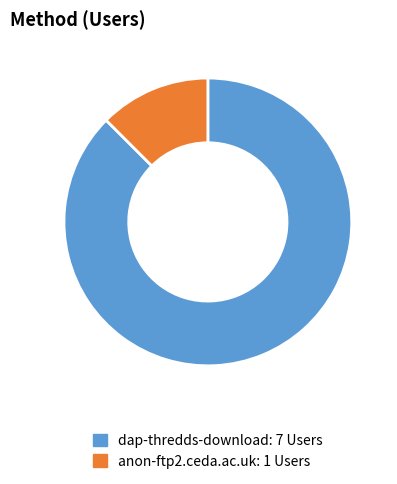

How many segments does this pie chart have?

2